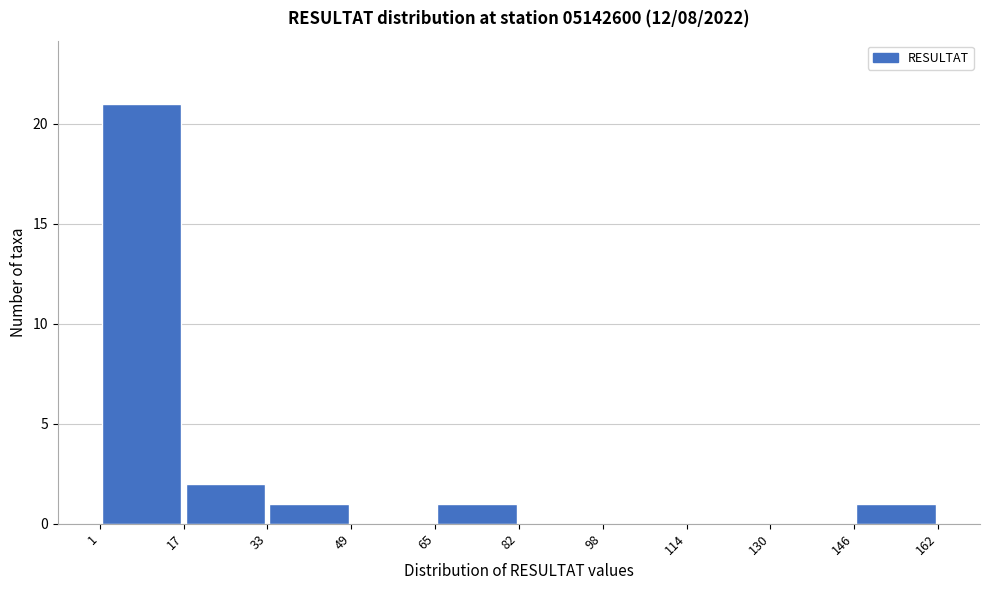

Over which range of the x-axis is the bar tallest?

1 to 17